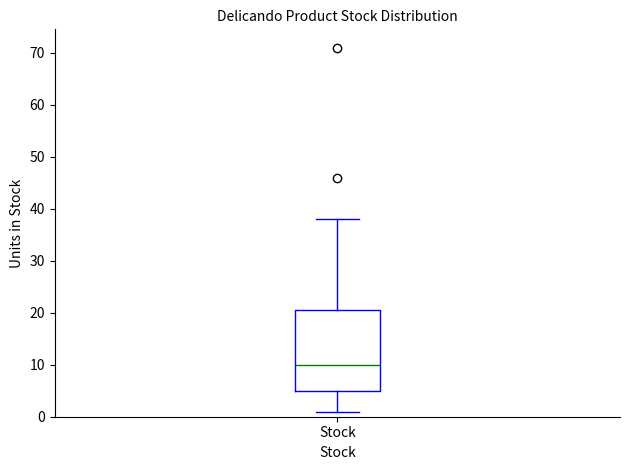

Read this box plot against the y-axis: the position of the median line, the range covered by the box, and the ends of both whiskers. The values are not printed on the chart, so give them approximately, as read against the axis.

median 10, box 5 to 21, whiskers 1 to 38